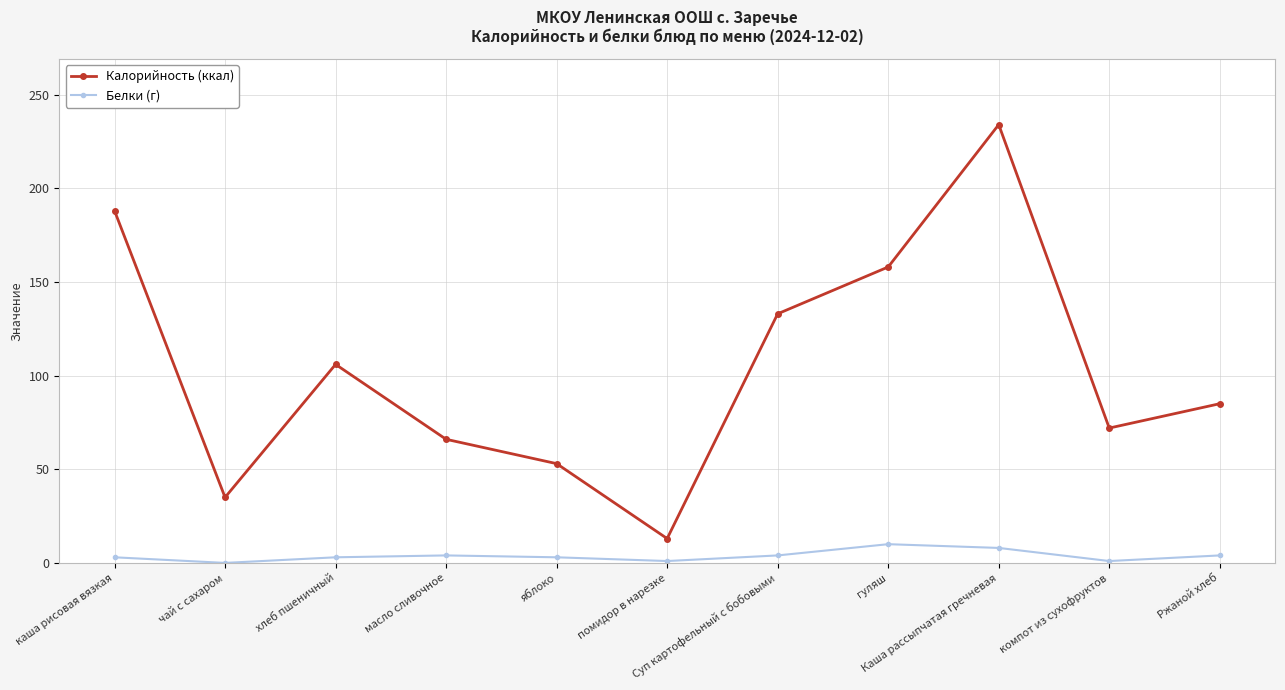

Rank the series by their maximum value, from highest to lowest.

Калорийность (ккал), Белки (г)